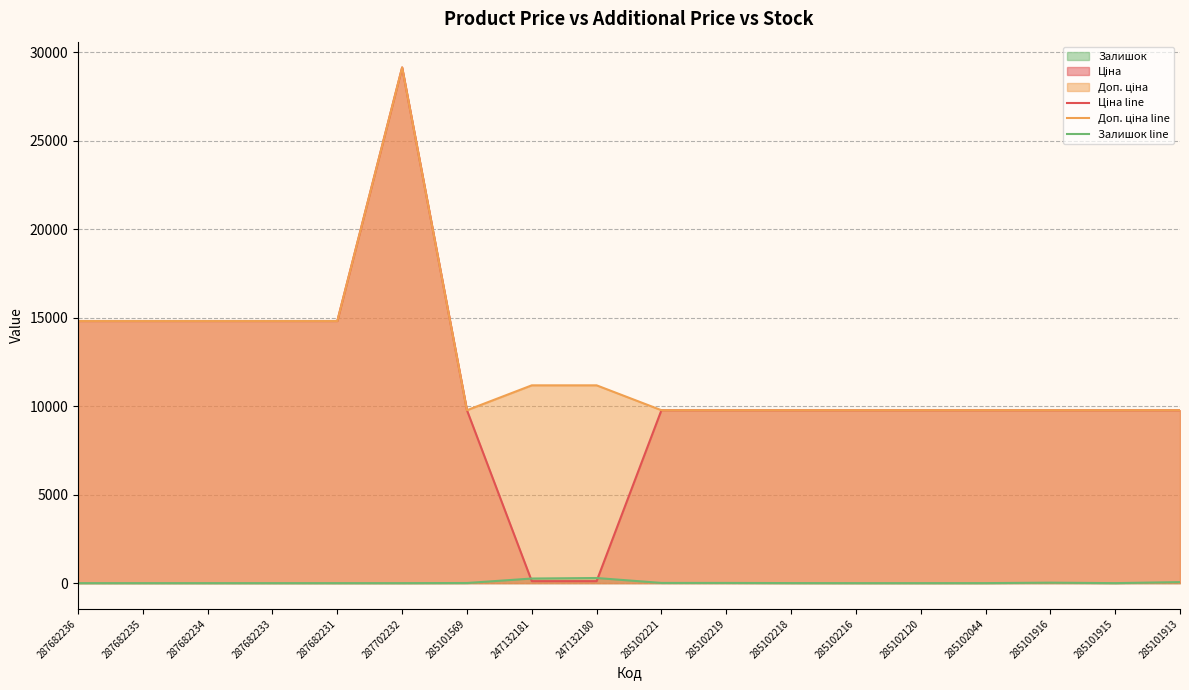

Between 287682235 and 285102216, which series saw the biggest shift?

Ціна line